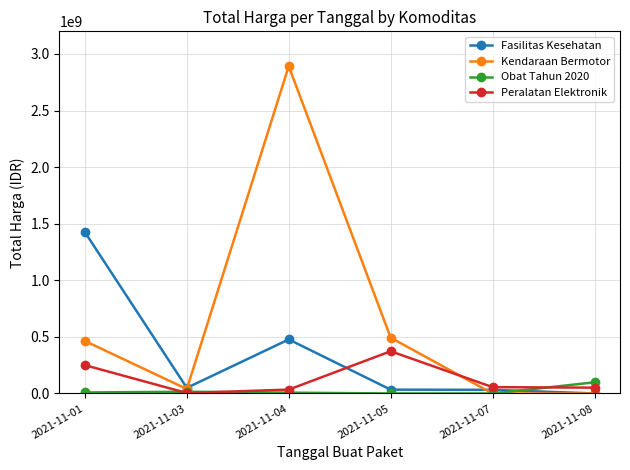

The value of Peralatan Elektronik at 2021-11-05 is 373404000. True or false?

True